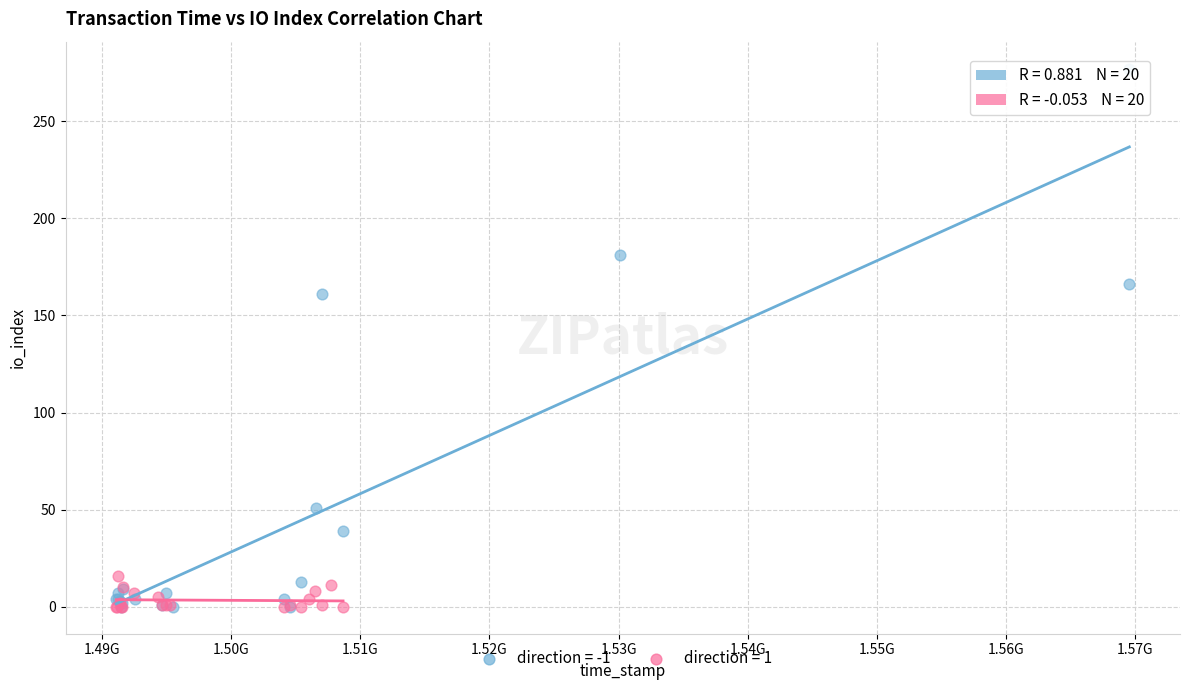

Which series has the largest Y range (max minus min)?

direction = -1